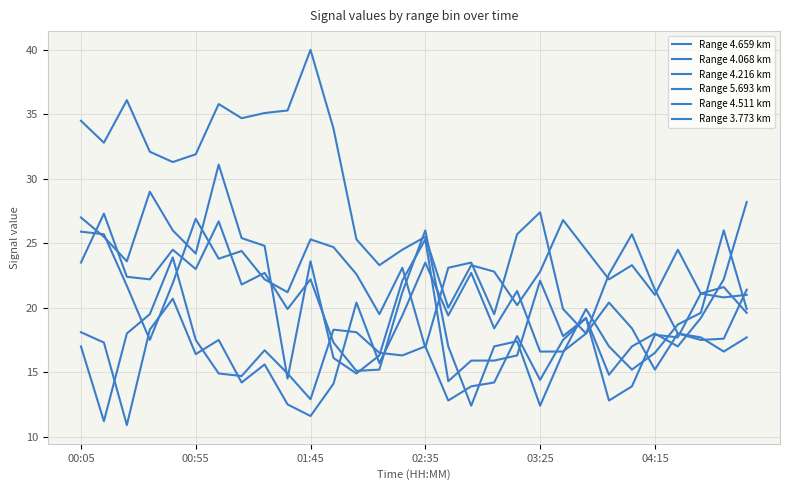

What is the difference between the second highest and second lowest values in the Range 4.068 km series?

14.5